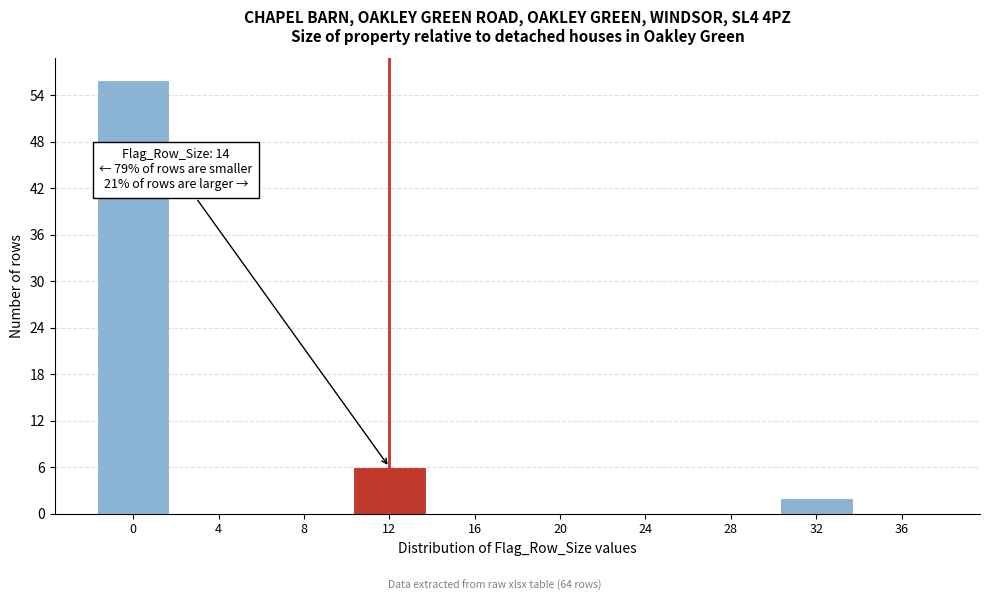

True or false: the data shows -27 at 28.

False